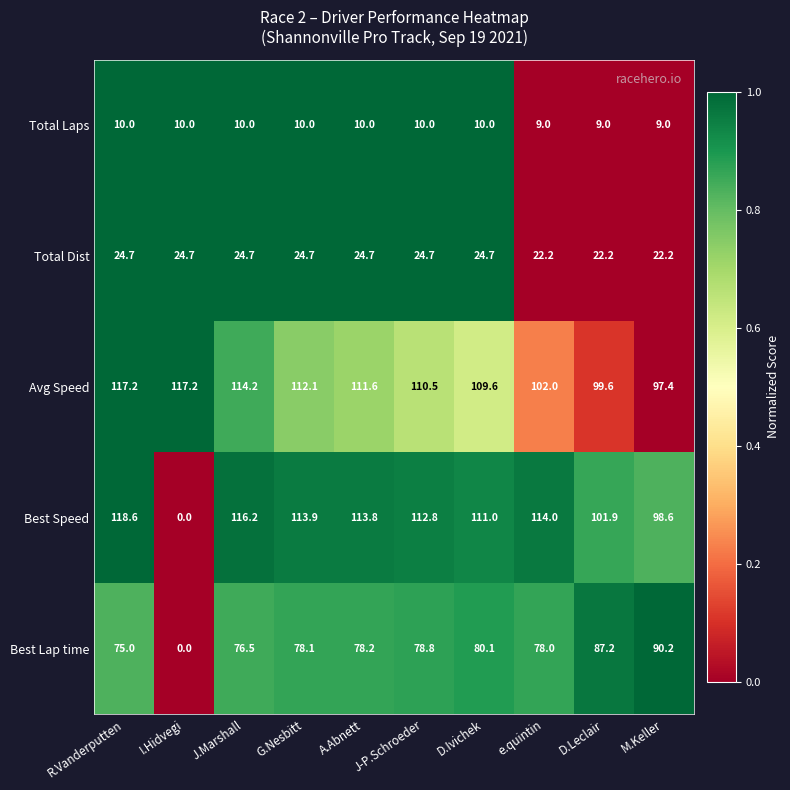

The Total Dist series shows 22.2 at D.Leclair. True or false?

True